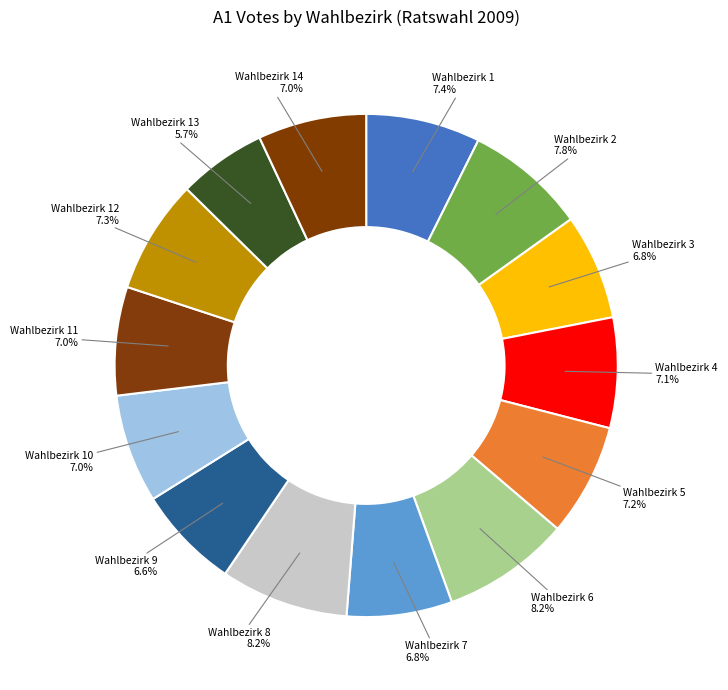

Which has a higher value, Wahlbezirk 2 or Wahlbezirk 7?

Wahlbezirk 2